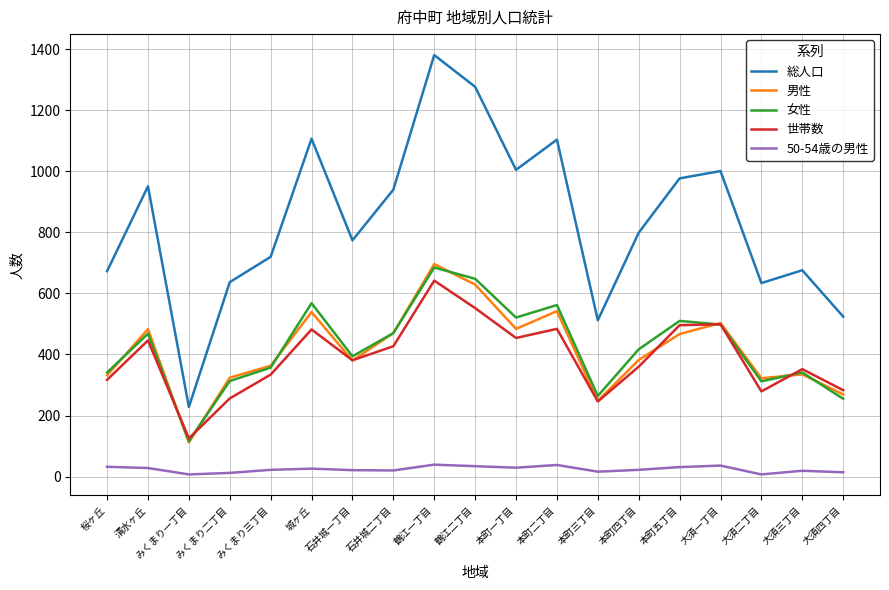

True or false: 女性 has more than 1 points higher than both neighbors.

True